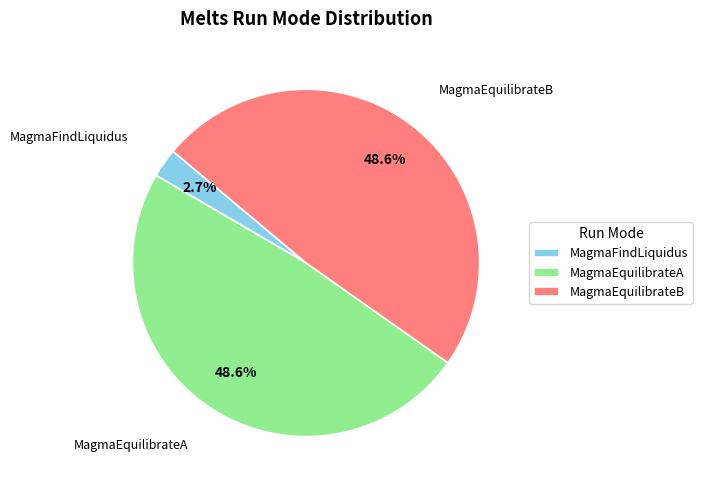

To the nearest percent, what is the difference between the MagmaFindLiquidus and MagmaEquilibrateA slice percentages?

46%